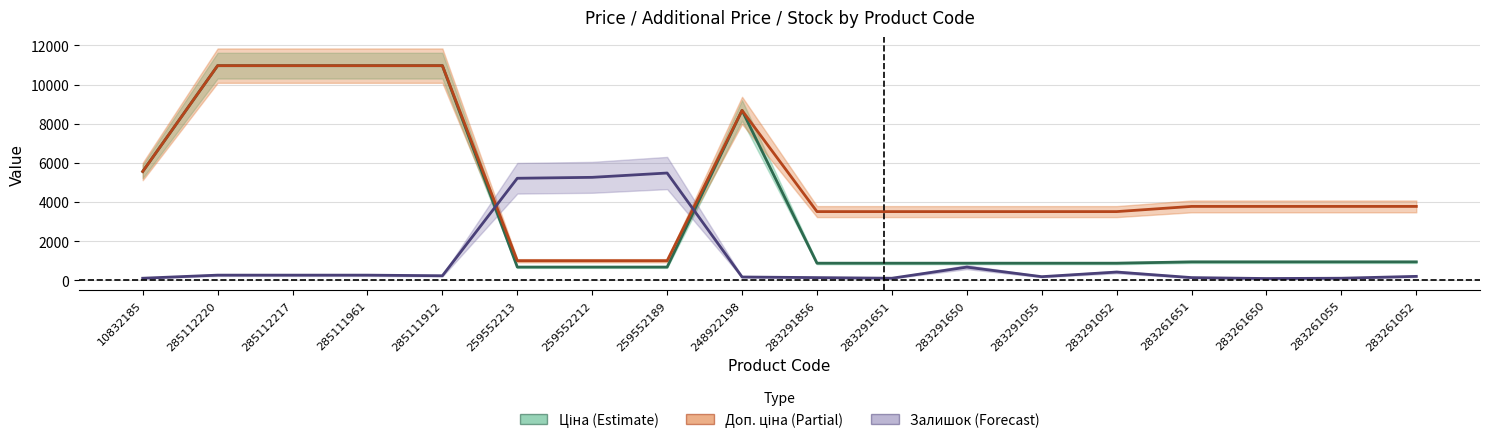

Which series has the largest total across all categories?

Доп. ціна (Partial)